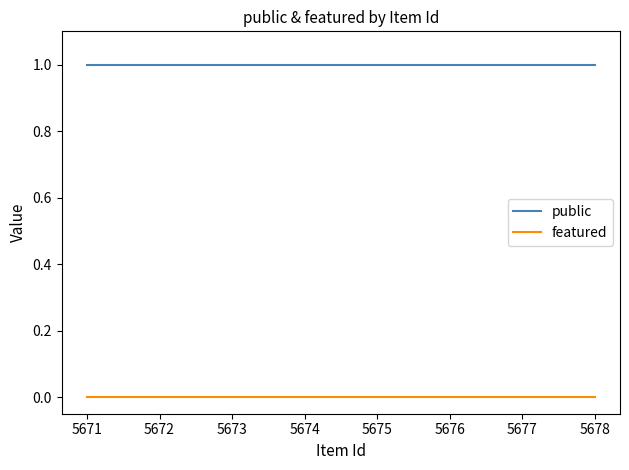

Is the value of public at 5671 greater than the value of featured at 5671?

Yes